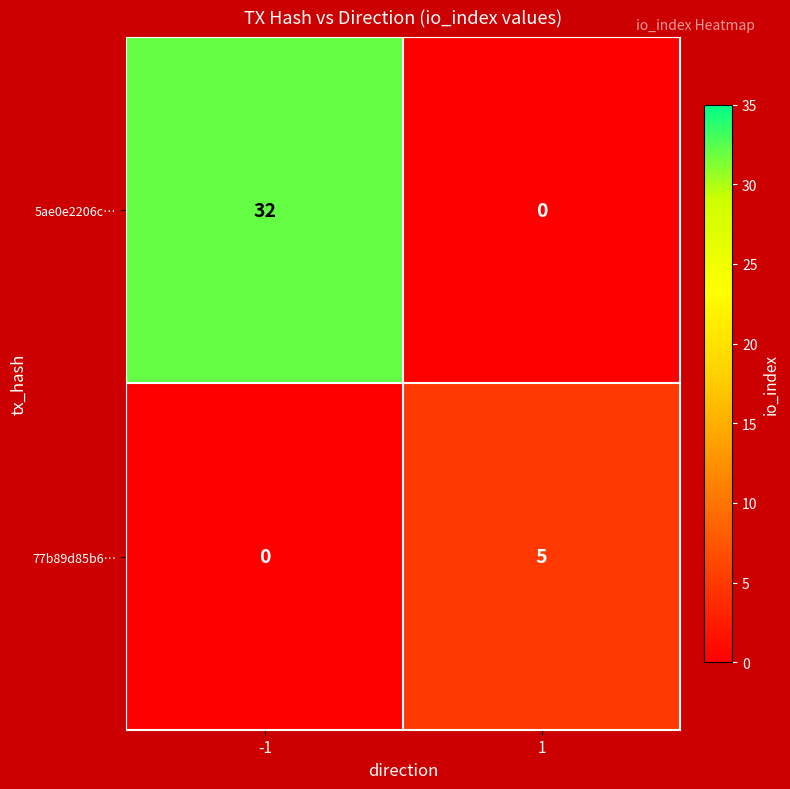

Between -1 and 1, which series saw the biggest shift?

5ae0e2206c…